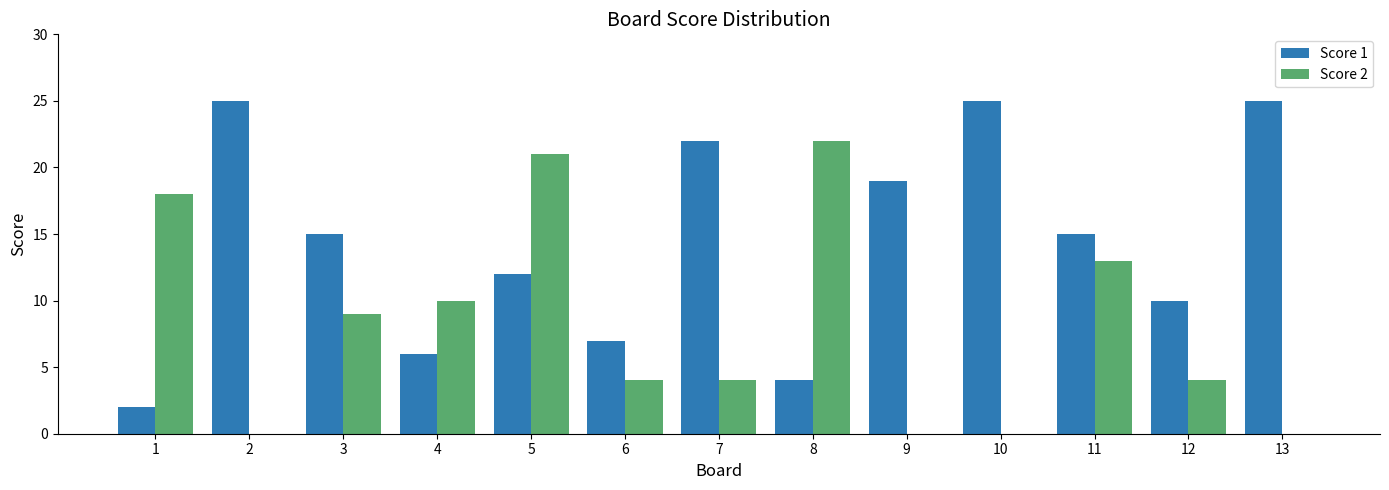

How many groups of bars are there?

13